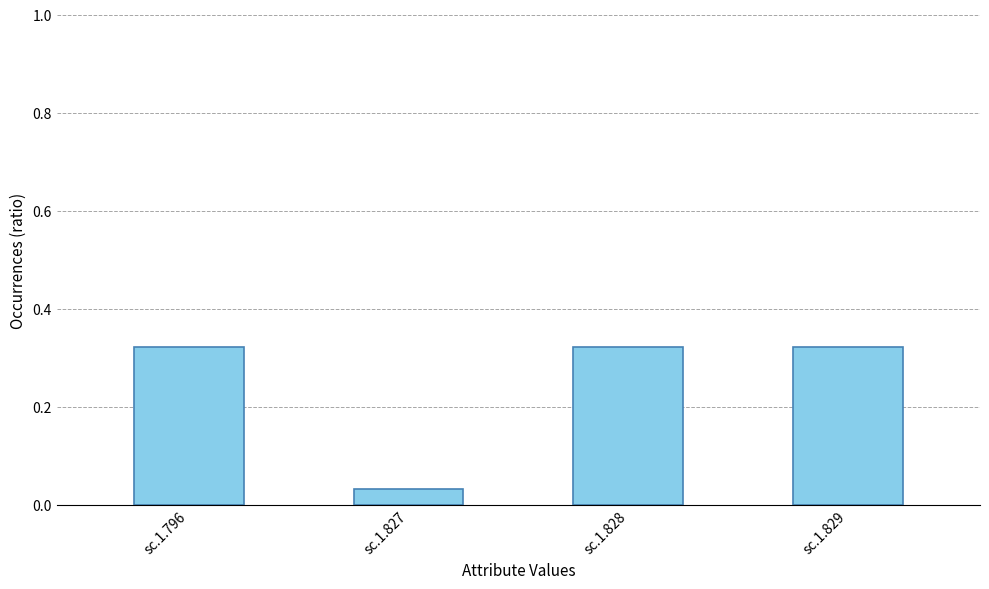

Between sc.1.827 and sc.1.796, which is larger?

sc.1.796